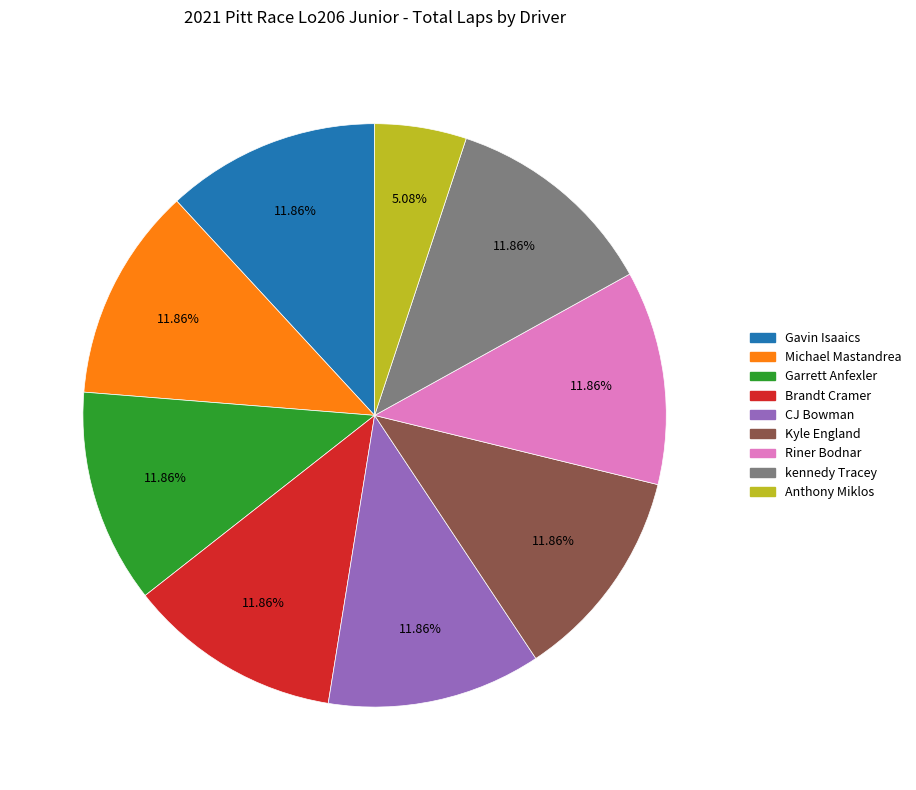

How many segments does this pie chart have?

9